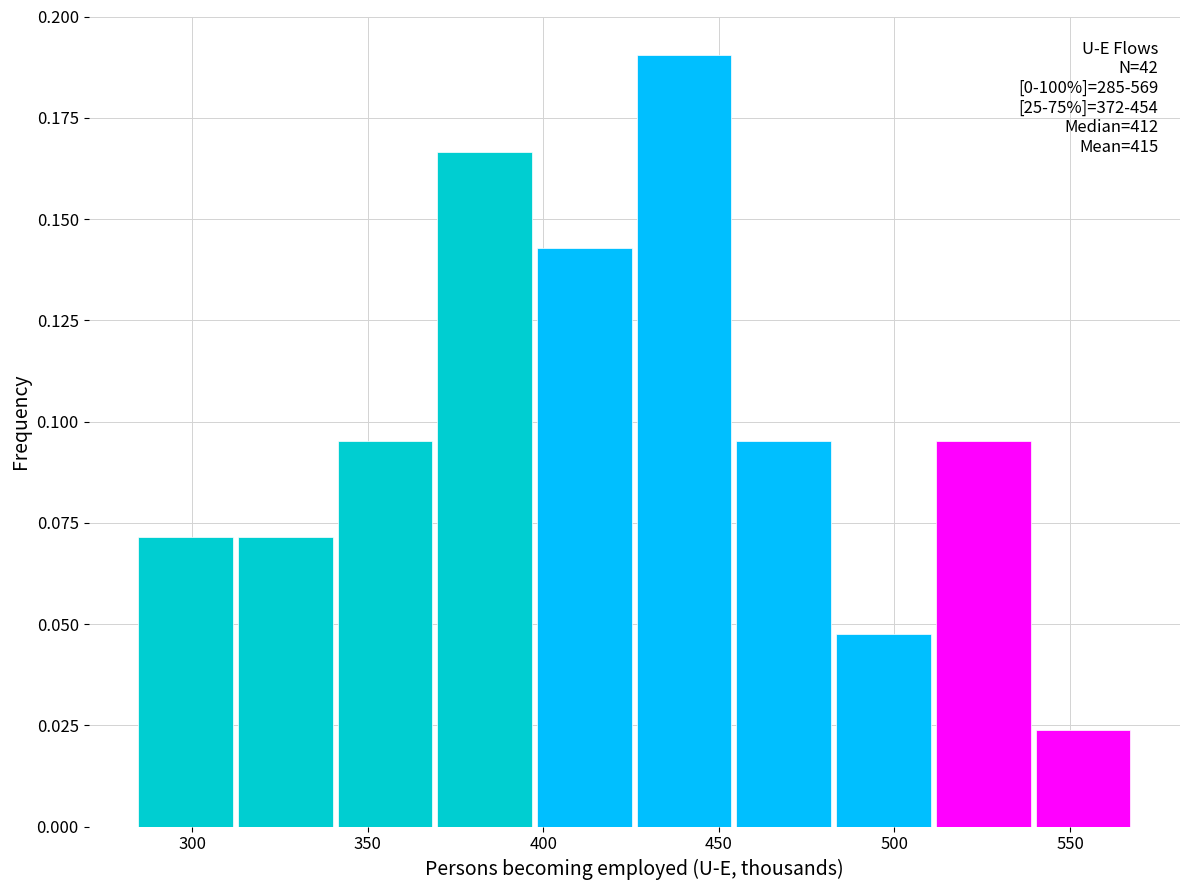

Which range on the x-axis has the tallest bar?

425 to 455